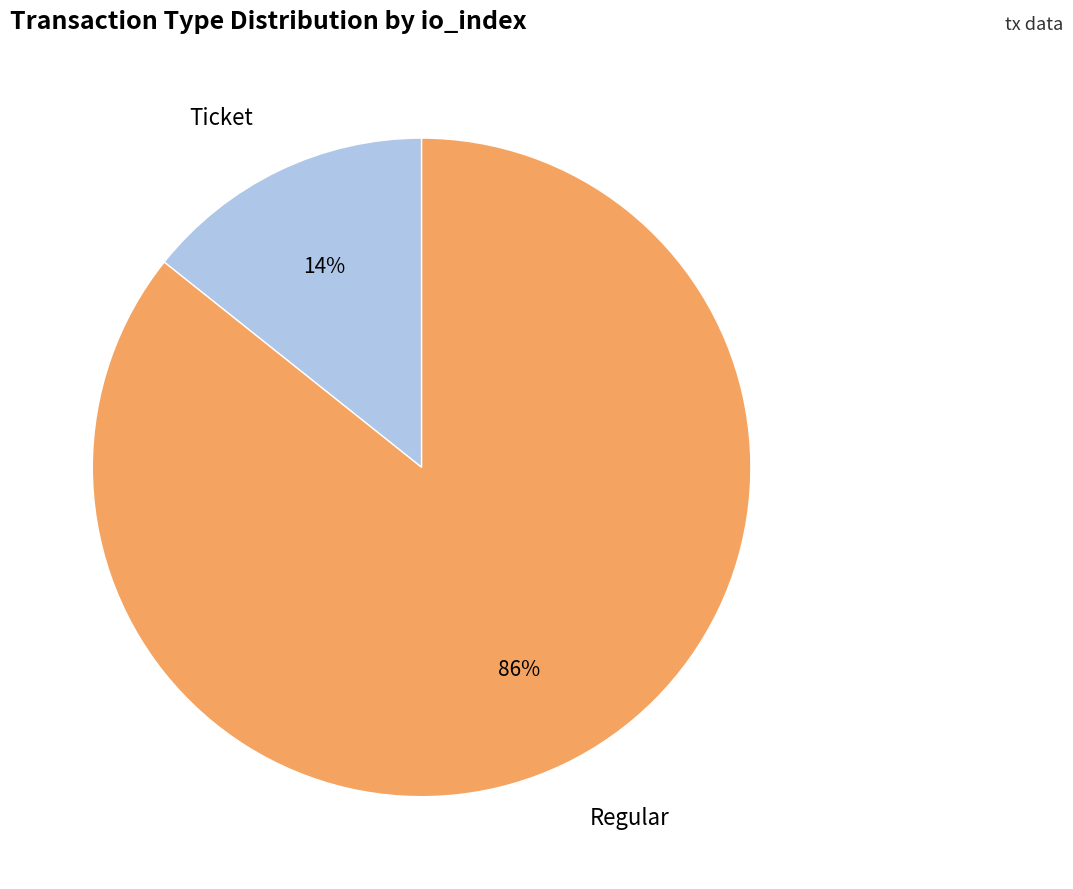

Which has a higher value, Regular or Ticket?

Regular